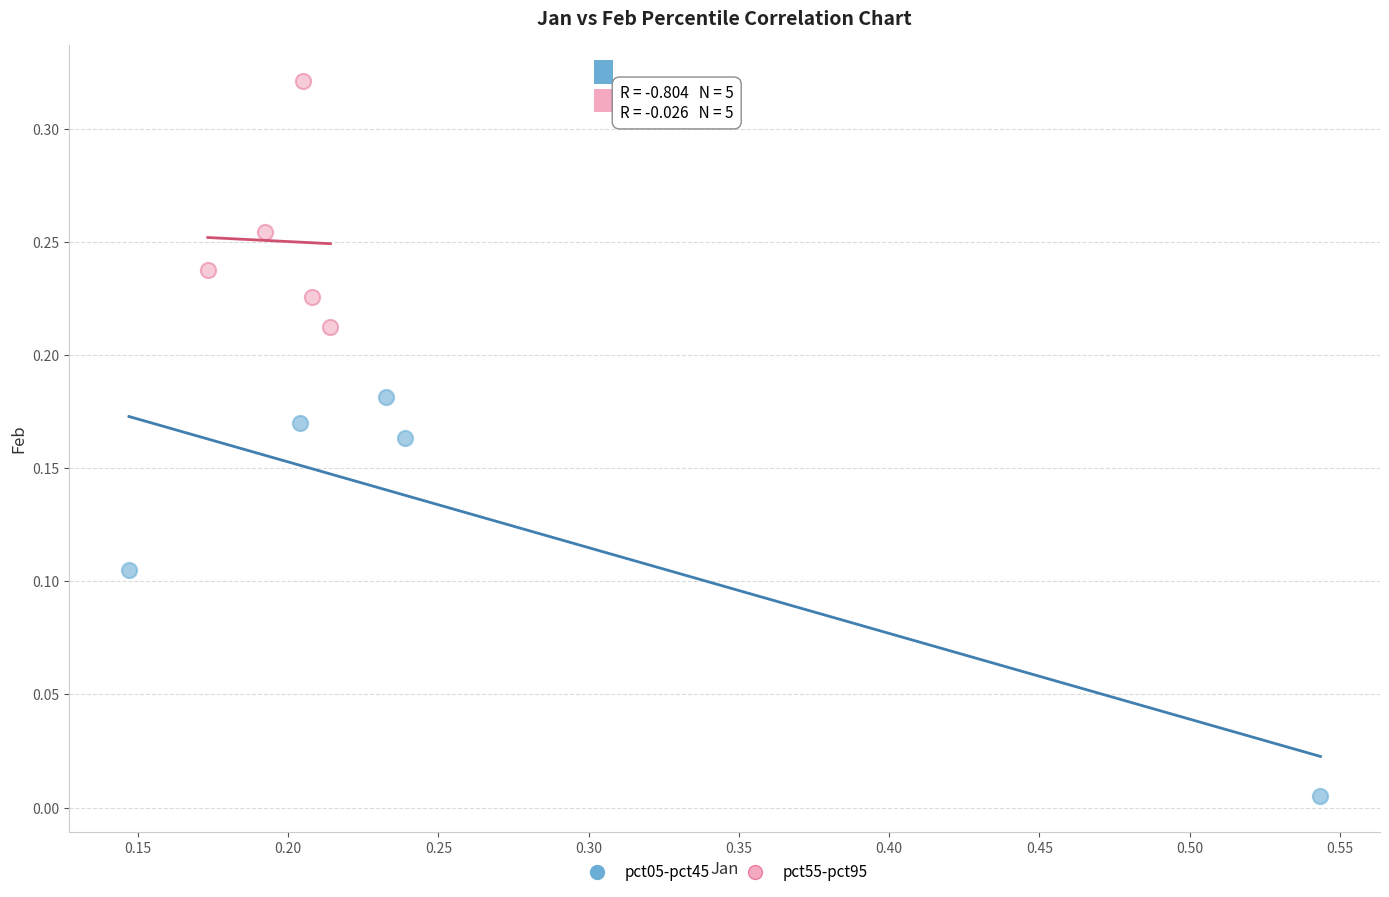

Which series contains the highest Y value?

pct55-pct95